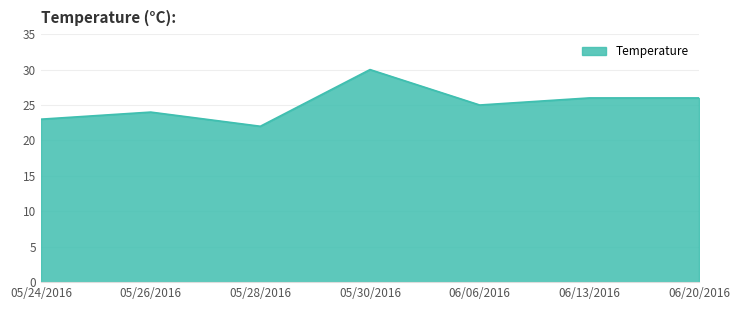

What position from the left is 05/30/2016?

4